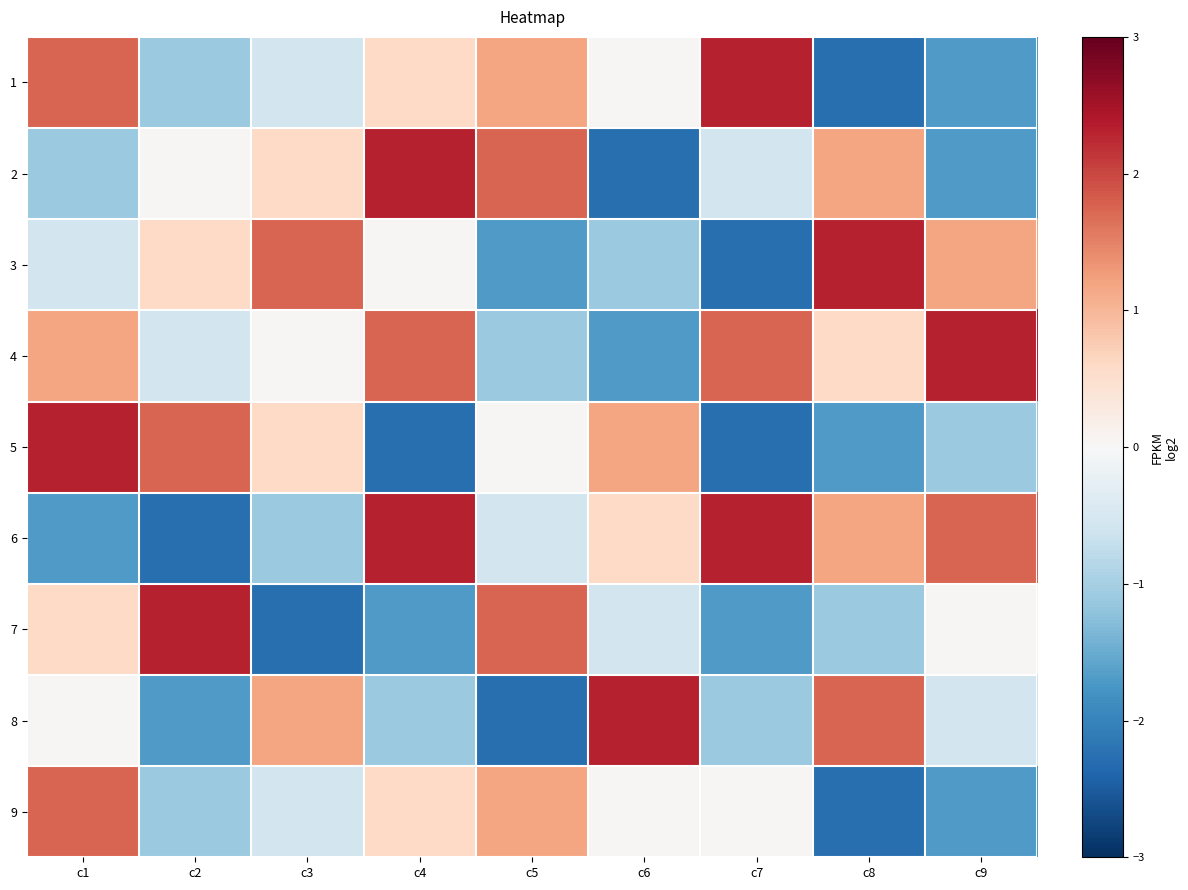

At which category does the chart reach its peak across all series?

c7